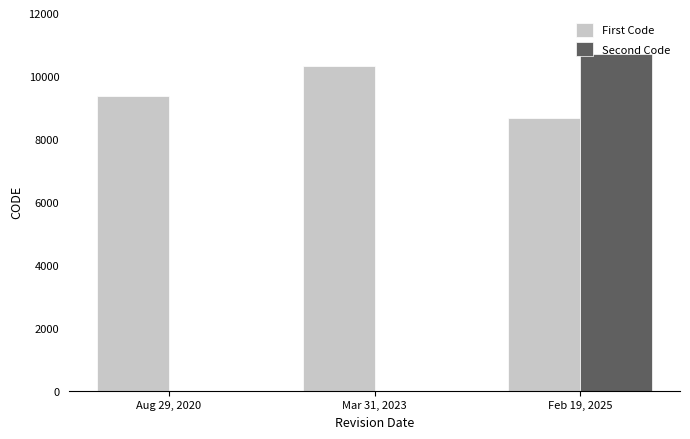

The Second Code series shows 5051 at Feb 19, 2025. True or false?

False